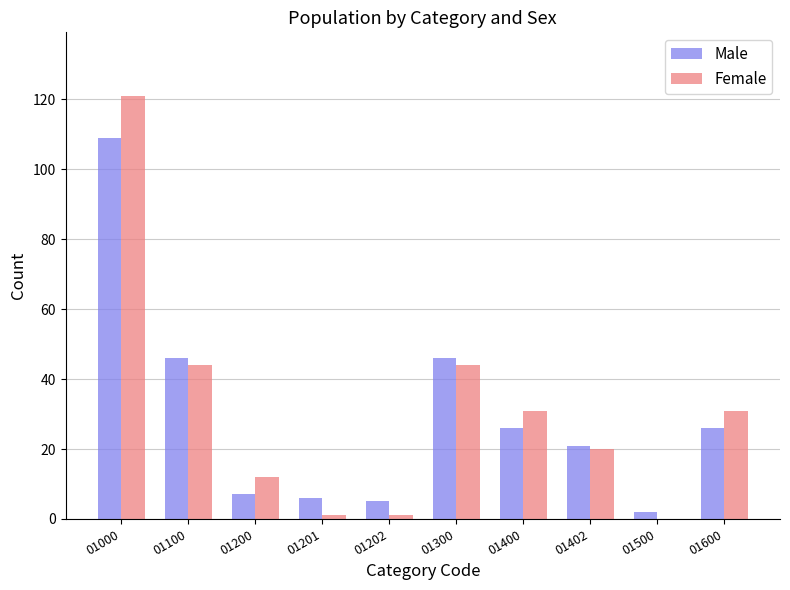

The value of Male at 01300 is 46. True or false?

True